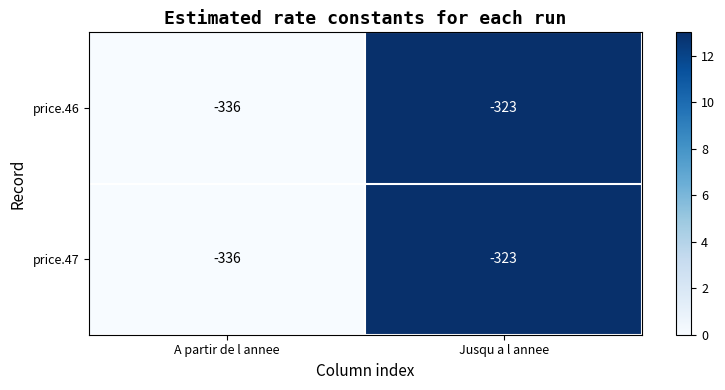

Reading left to right, transcribe all the data shown in this chart.

price.46: -336	-323
price.47: -336	-323